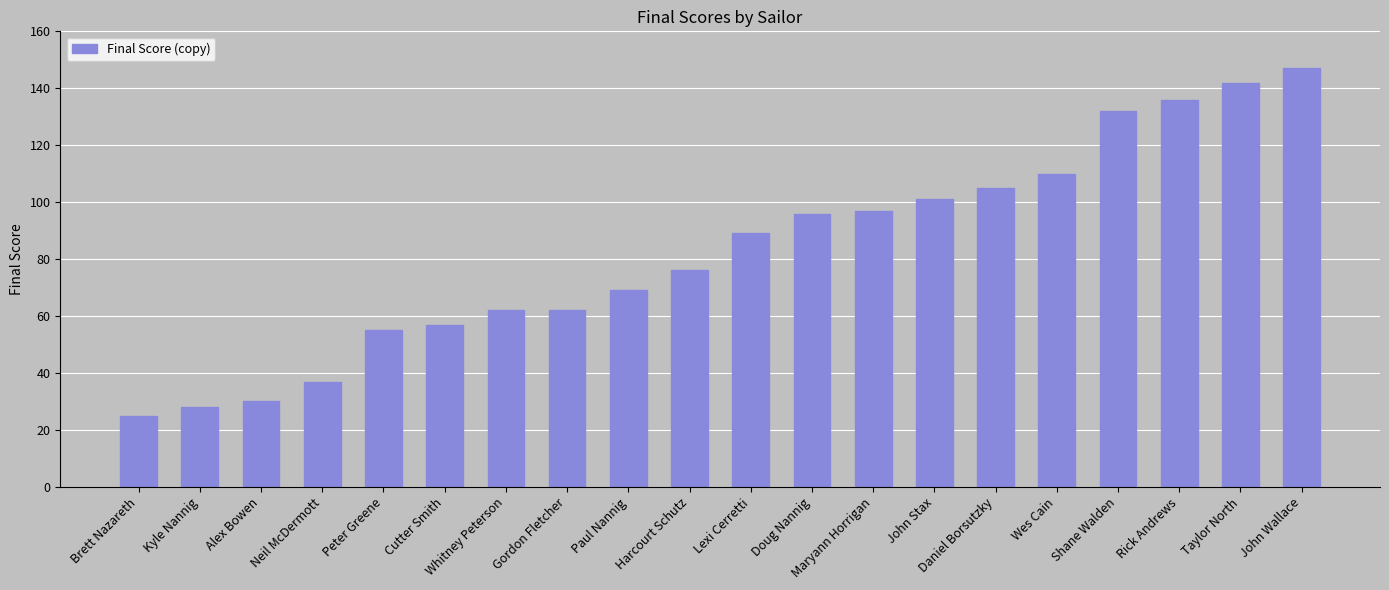

The value at Kyle Nannig is 28. True or false?

True